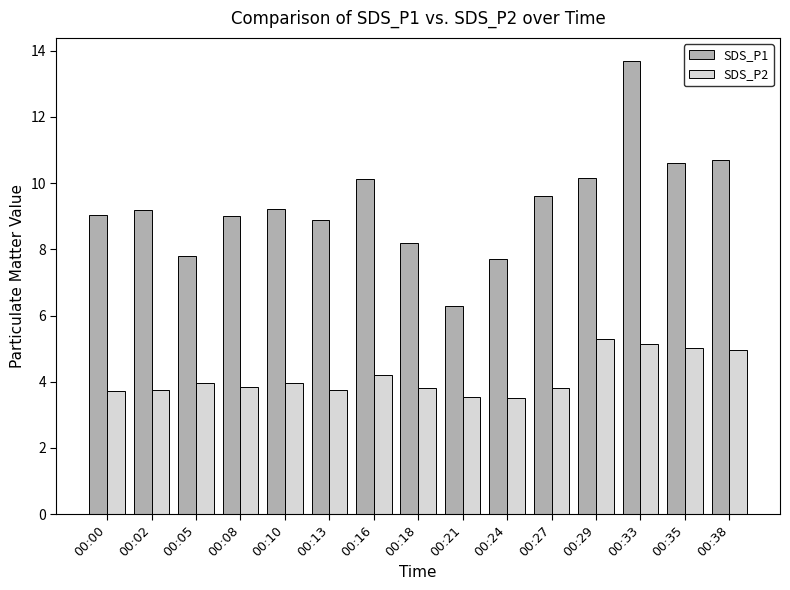

What value does the SDS_P2 series have at 00:16?

4.2